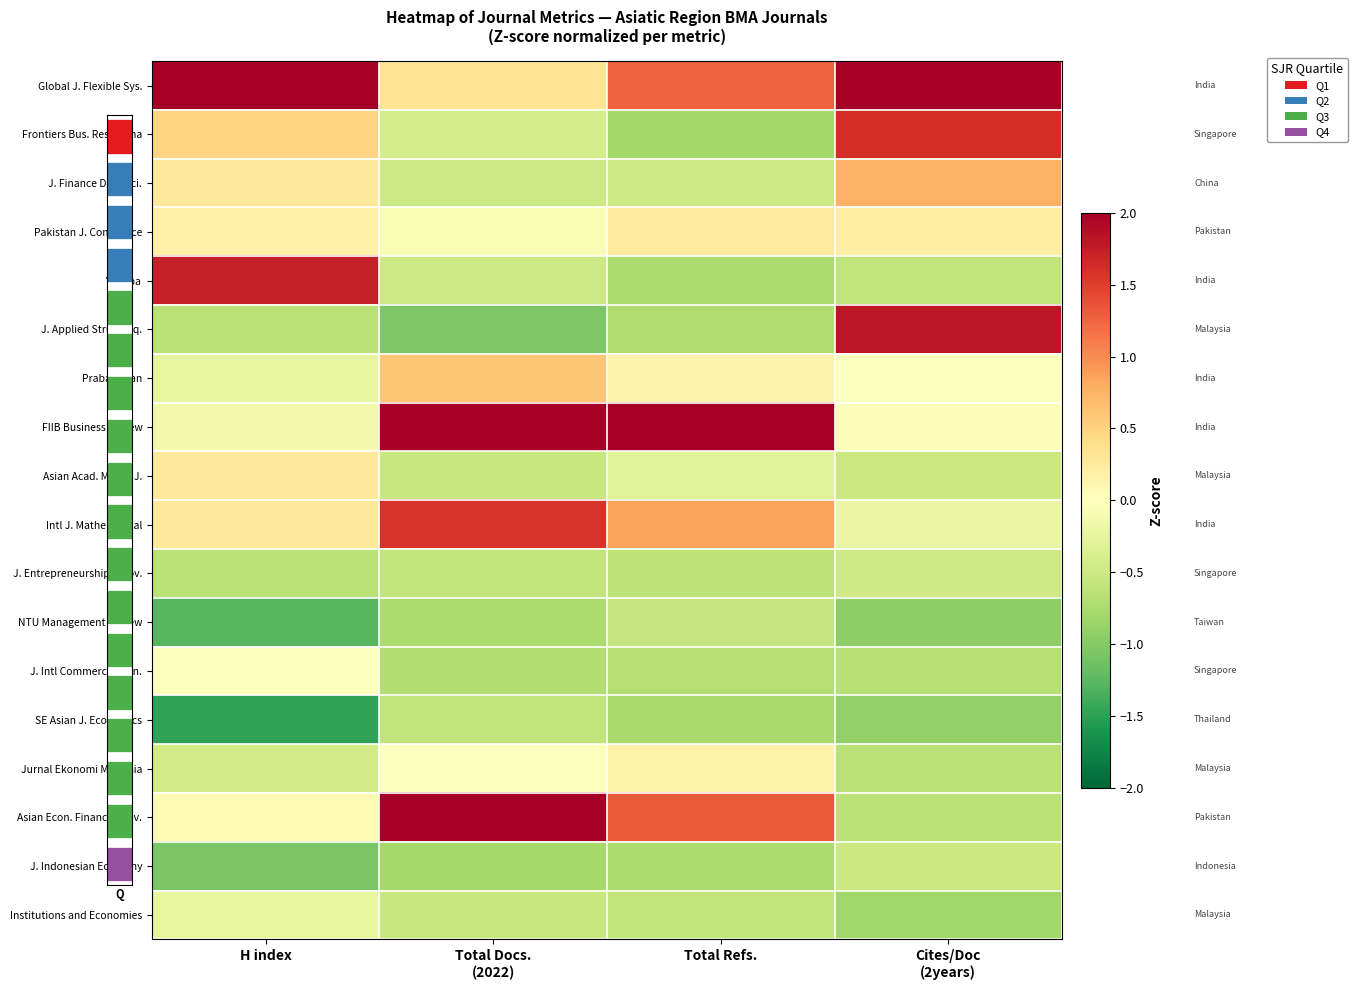

How many negative values does the FIIB Business Review series have?

2